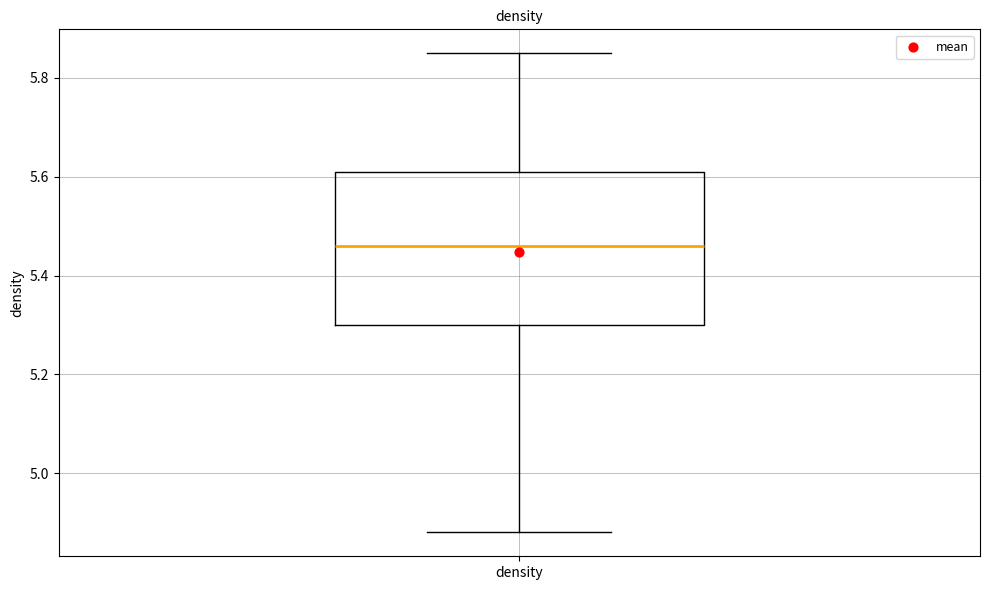

Read this box plot against the y-axis: the position of the median line, the range covered by the box, and the ends of both whiskers. The values are not printed on the chart, so give them approximately, as read against the axis.

median 5.46, box 5.30 to 5.62, whiskers 4.88 to 5.86